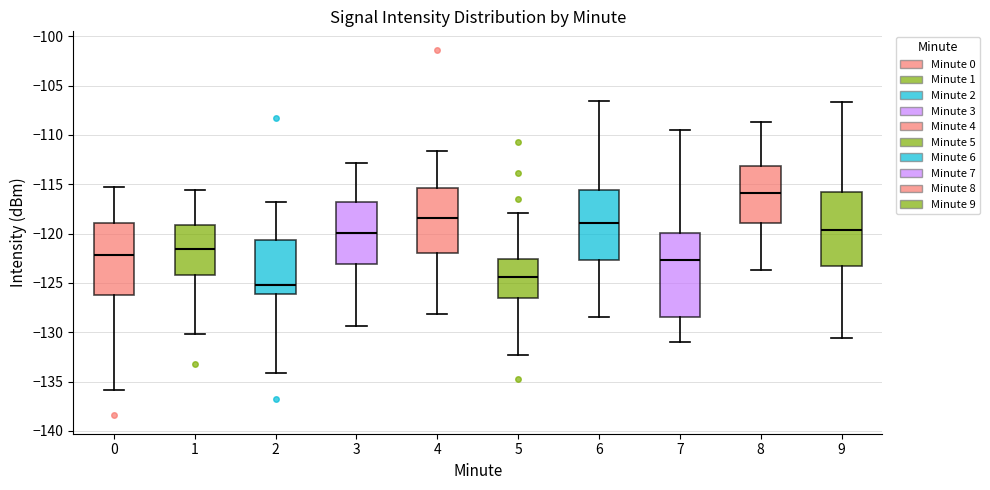

Which box is the tallest, from its lower edge to its upper edge?

7